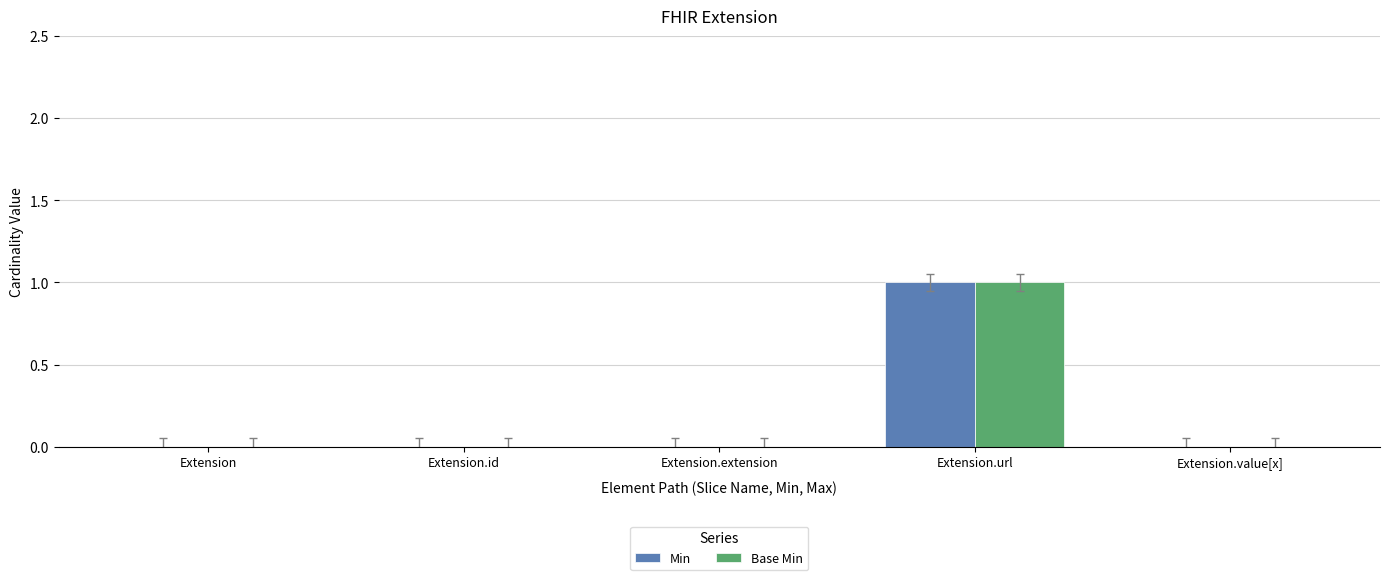

Are the bars grouped side by side (vs. stacked)?

Yes